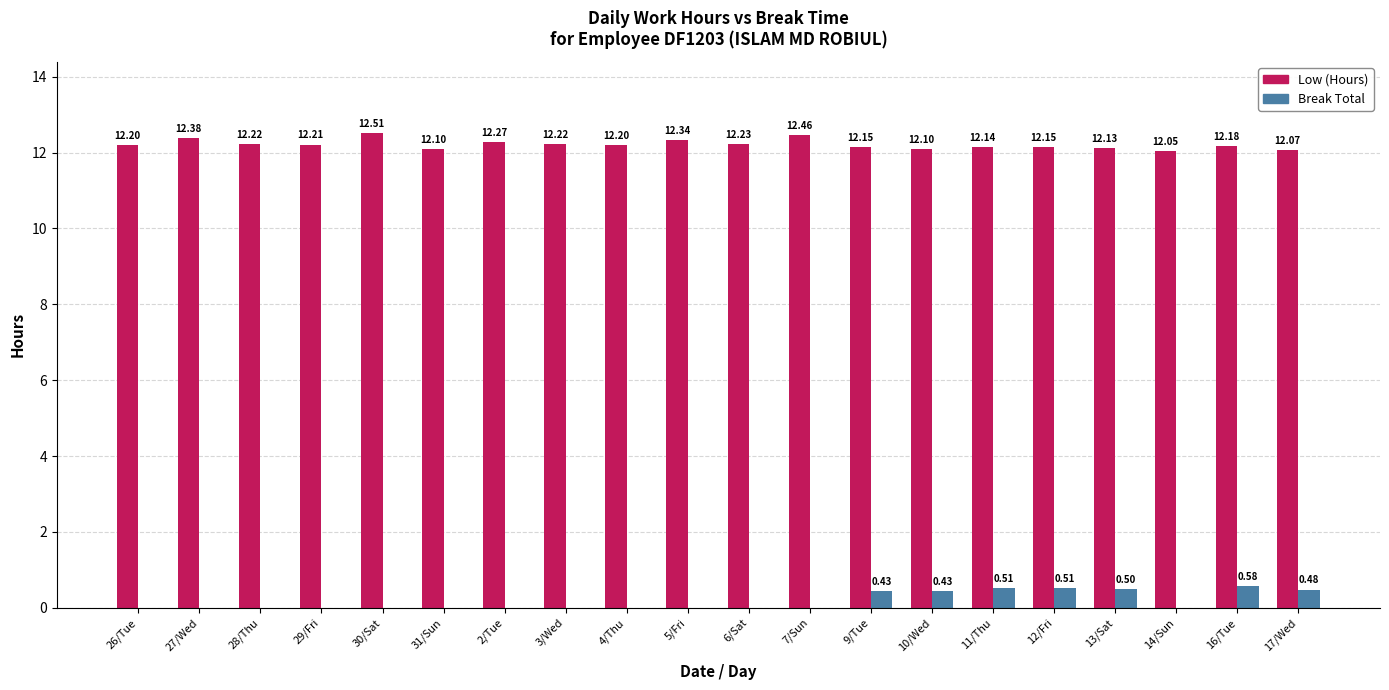

What is the difference between the Low (Hours) values at 30/Sat and 14/Sun?

0.5